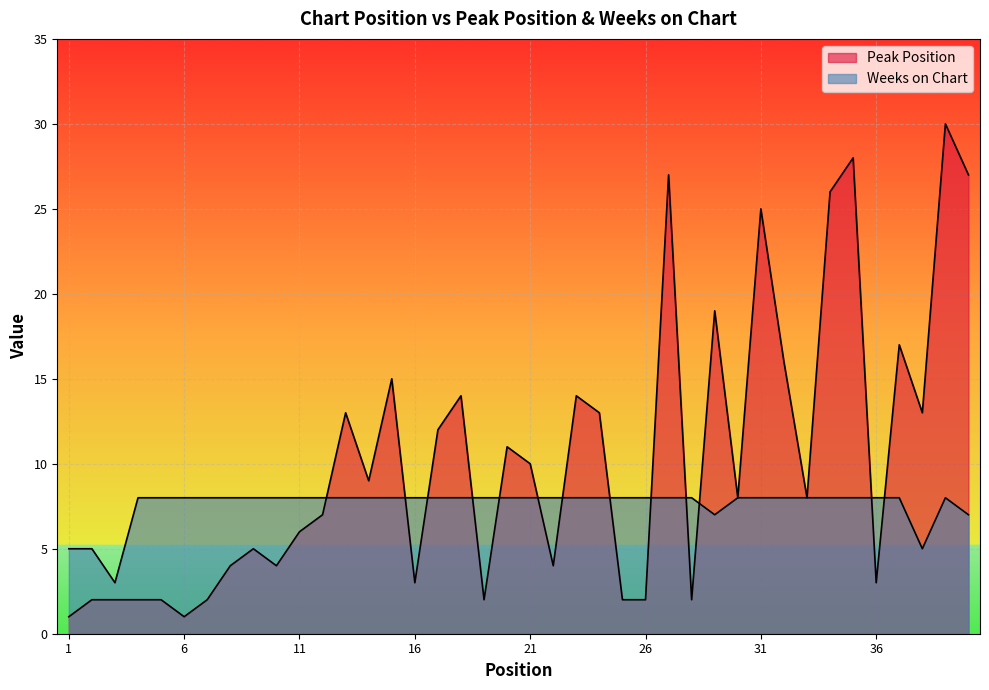

Where do Weeks on Chart and Peak Position first cross each other?

12 and 13